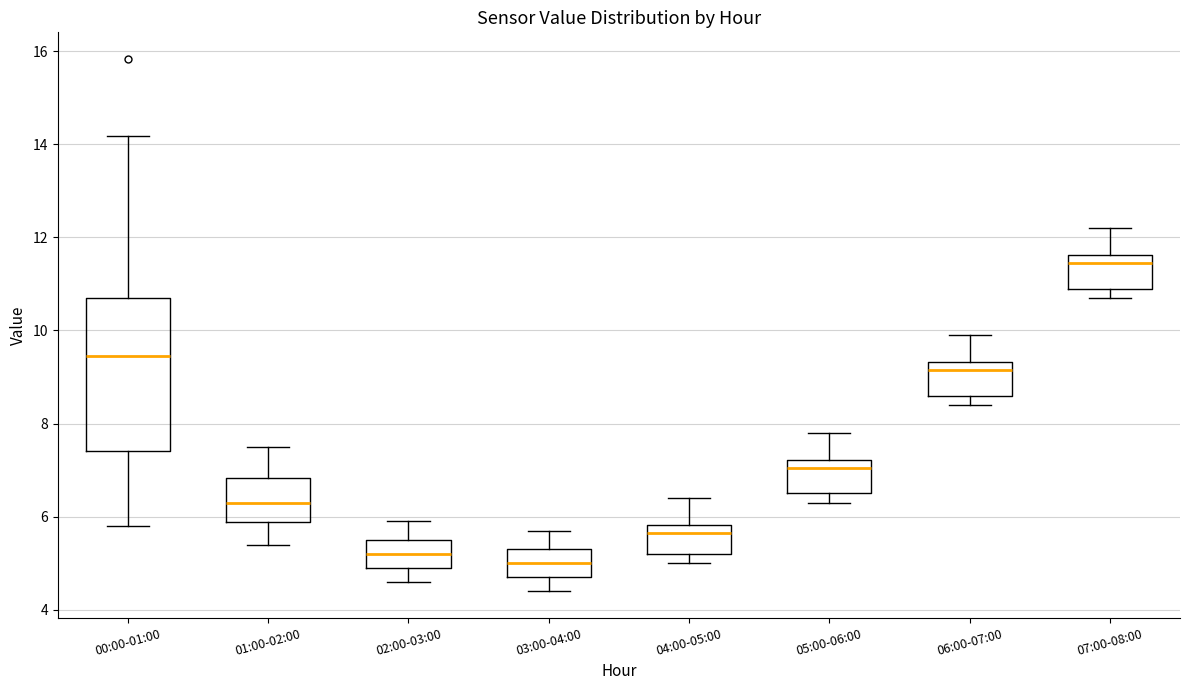

Reading left to right, transcribe this box plot: for each box, give where its median line is, the range the box spans, and where its two whiskers end, as read against the y-axis. The values are not printed on the chart, so give them approximately, as read against the axis.

00:00-01:00: median 9.4, box 7.4 to 10.8, whiskers 5.8 to 14.2
01:00-02:00: median 6.4, box 5.8 to 6.8, whiskers 5.4 to 7.6
02:00-03:00: median 5.2, box 5.0 to 5.6, whiskers 4.6 to 6.0
03:00-04:00: median 5.0, box 4.8 to 5.4, whiskers 4.4 to 5.8
04:00-05:00: median 5.6, box 5.2 to 5.8, whiskers 5.0 to 6.4
05:00-06:00: median 7.0, box 6.6 to 7.2, whiskers 6.4 to 7.8
06:00-07:00: median 9.2, box 8.6 to 9.4, whiskers 8.4 to 10.0
07:00-08:00: median 11.4, box 11.0 to 11.6, whiskers 10.8 to 12.2